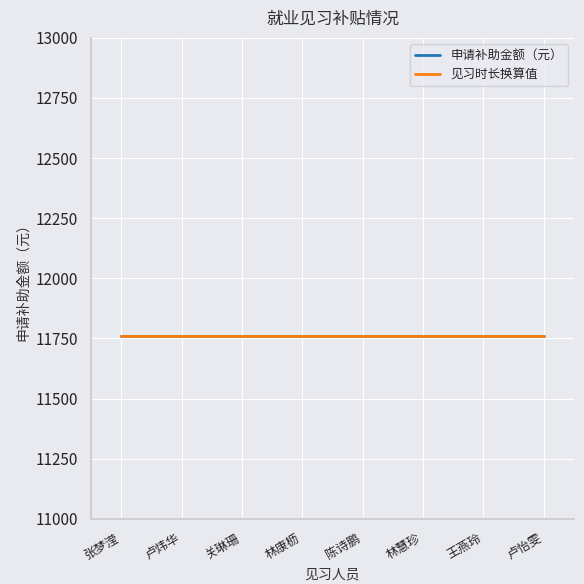

Is it true that 见习时长（月） equals 4 at 林康枥?

False